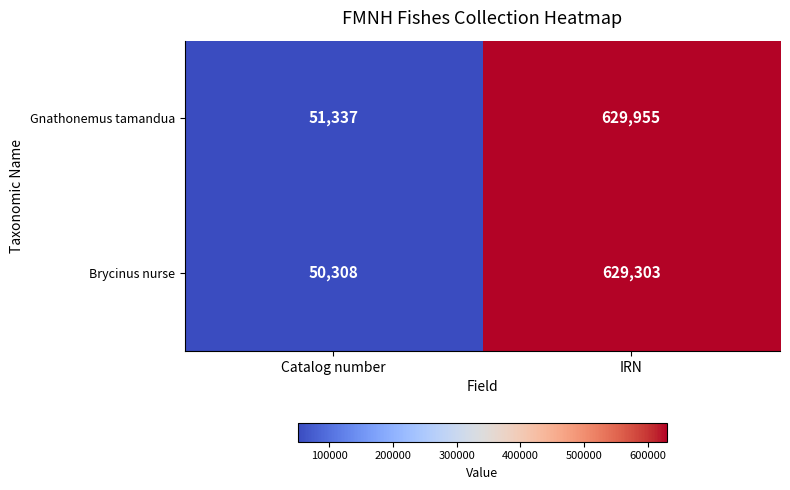

What is the difference between the highest and lowest values at Catalog number?

1029